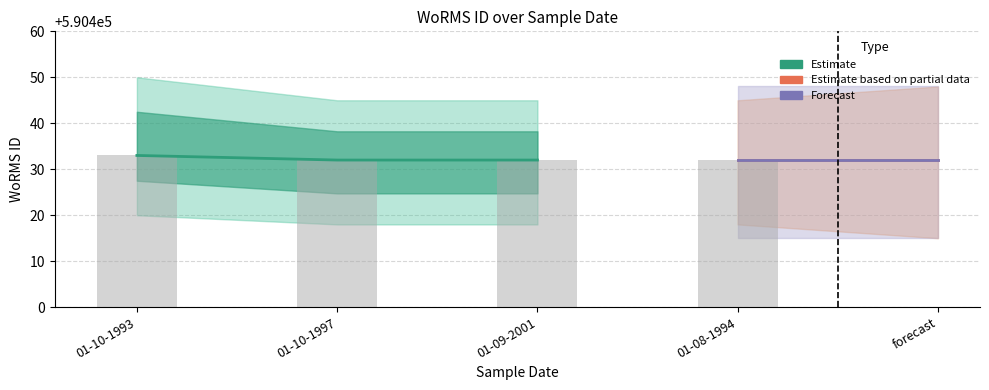

List the labels in order of value, smallest first.

01-10-1997, 01-09-2001, 01-08-1994, 01-10-1993